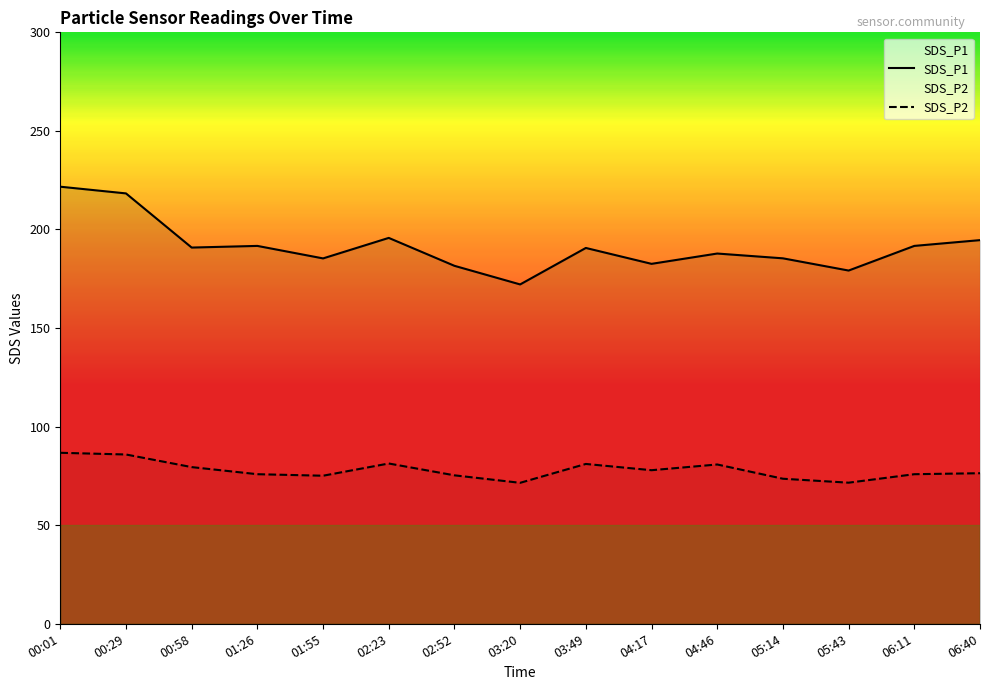

What position from the right is 05:43?

3